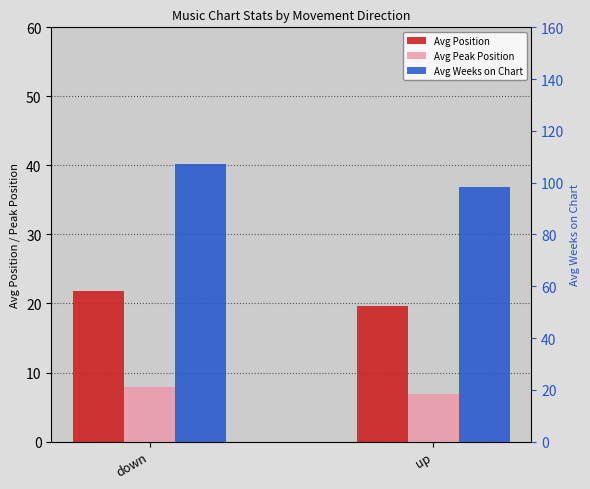

Between down and up, which is larger?

down